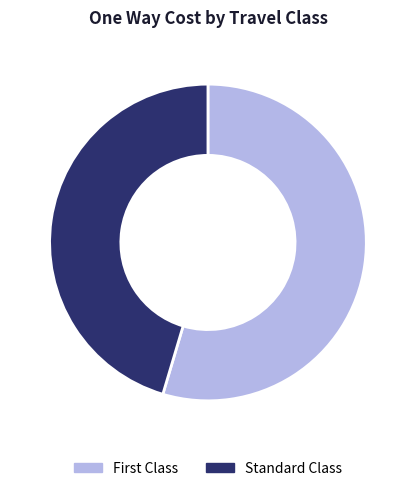

Which category accounts for the majority?

First Class